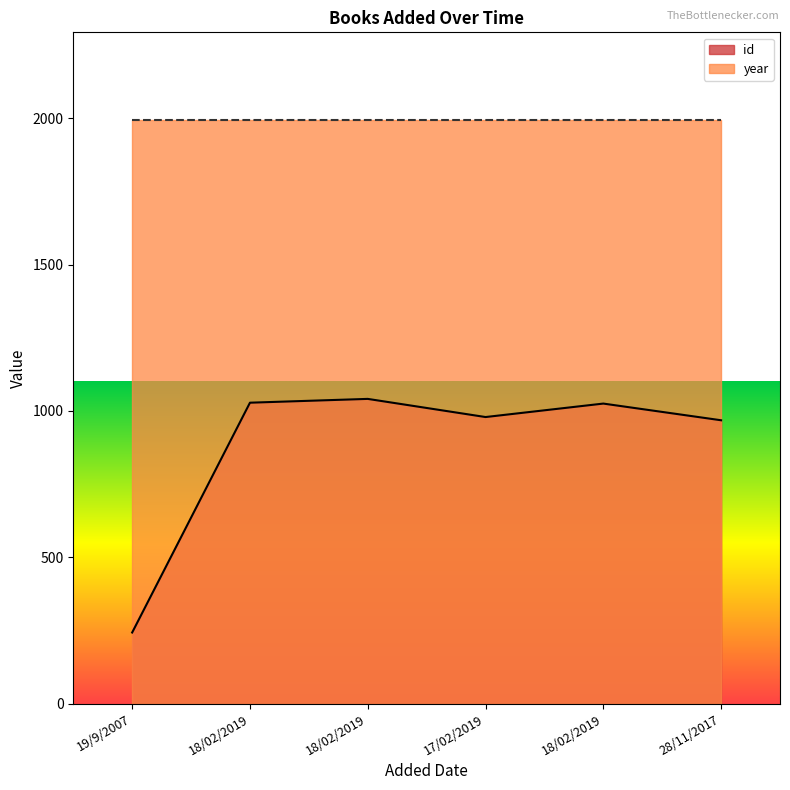

The value at 18/02/2019 is 1025. True or false?

True